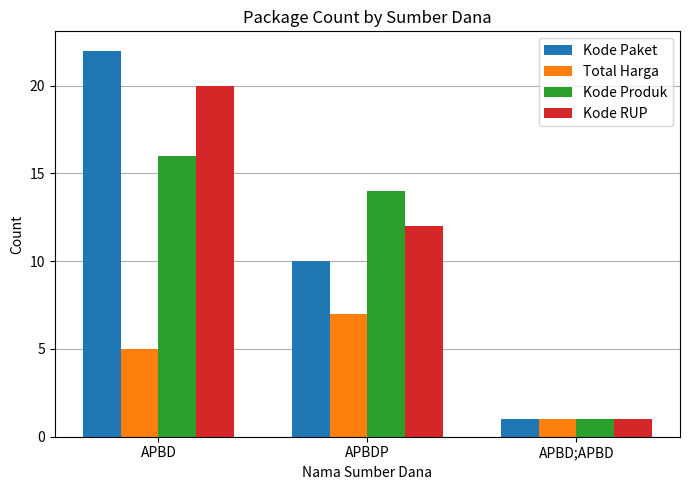

Where is Kode Paket nearest to the value 11?

APBDP